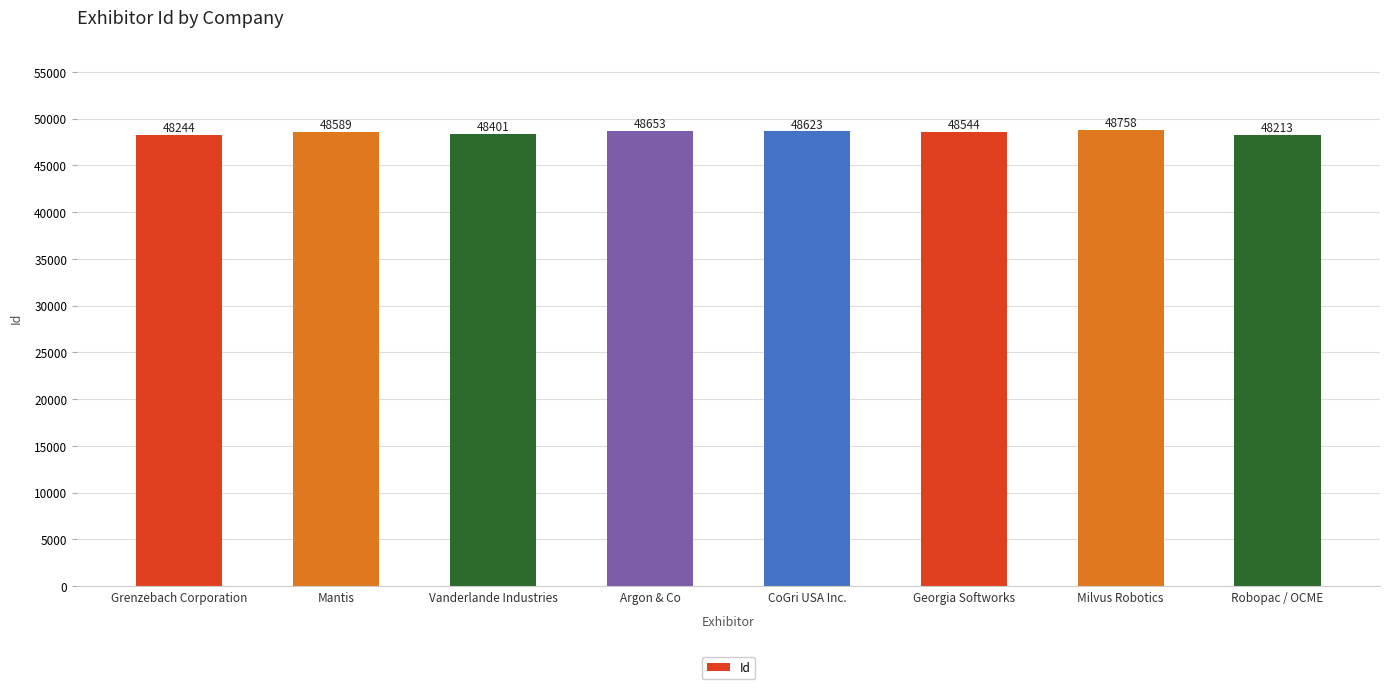

What is the maximum value shown in the chart?

48758